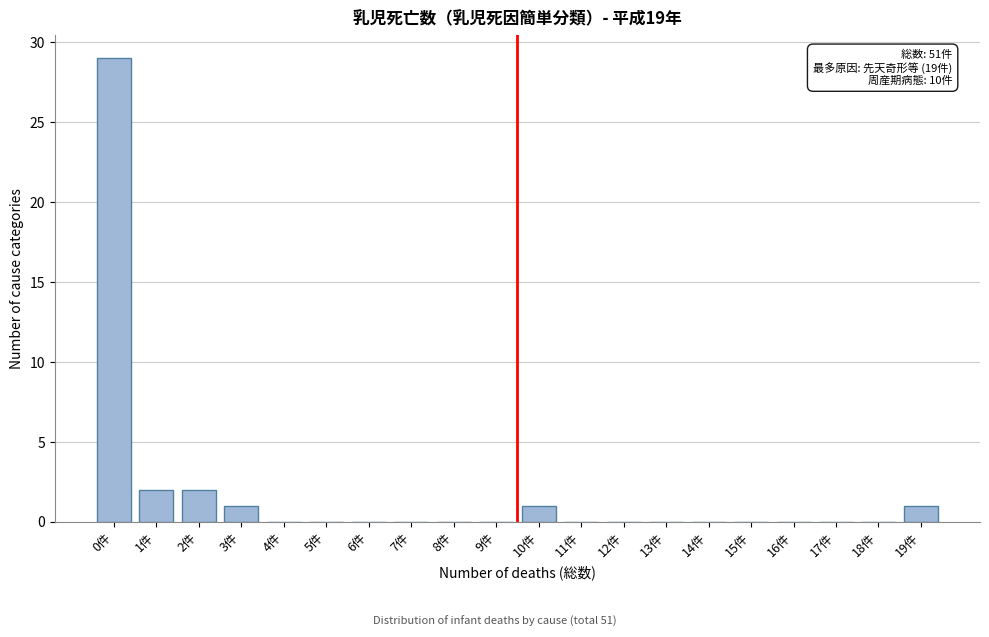

Reading left to right, transcribe all the data shown in this chart.

0件=29	1件=2	2件=2	3件=1	4件=0	5件=0	6件=0	7件=0	8件=0	9件=0	10件=1	11件=0	12件=0	13件=0	14件=0	15件=0	16件=0	17件=0	18件=0	19件=1